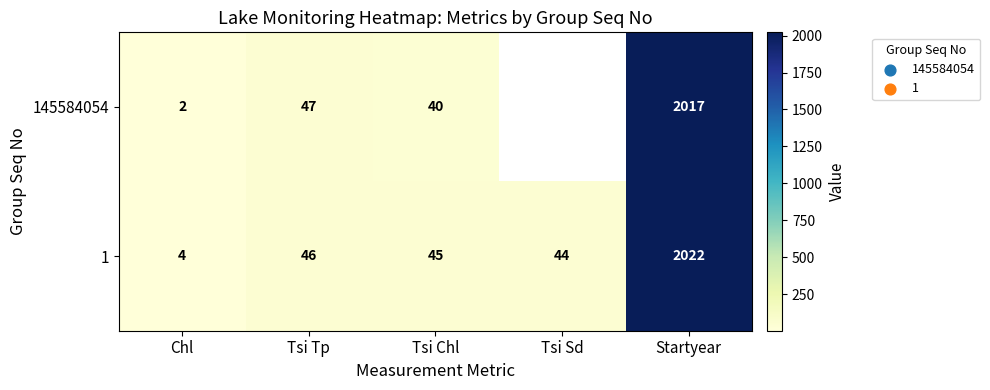

Count the number of categories in the chart.

5